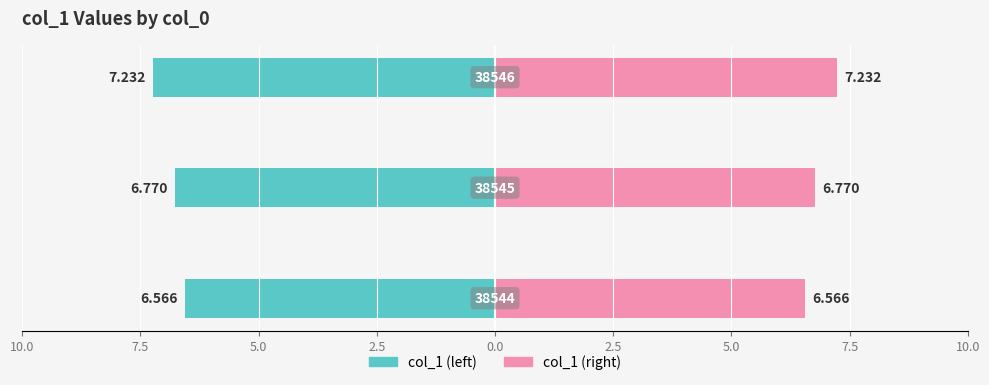

Which series has the widest spread of values?

col_1 (left)